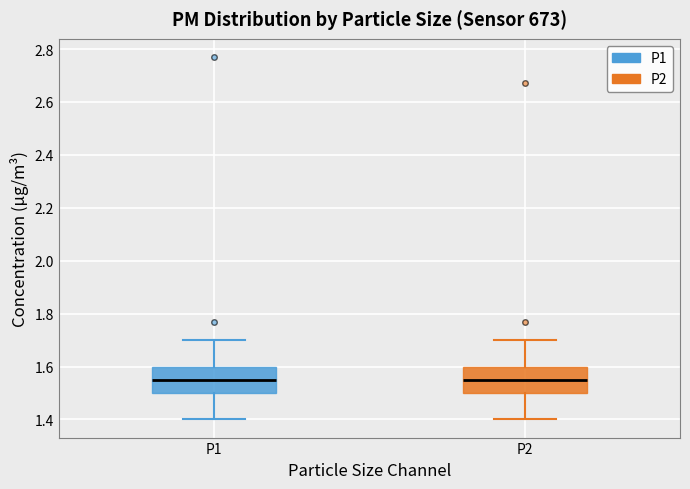

Reading left to right, transcribe this box plot: for each box, give where its median line is, the range the box spans, and where its two whiskers end, as read against the y-axis. The values are not printed on the chart, so give them approximately, as read against the axis.

P1: median 1.56, box 1.50 to 1.60, whiskers 1.40 to 1.70
P2: median 1.56, box 1.50 to 1.60, whiskers 1.40 to 1.70